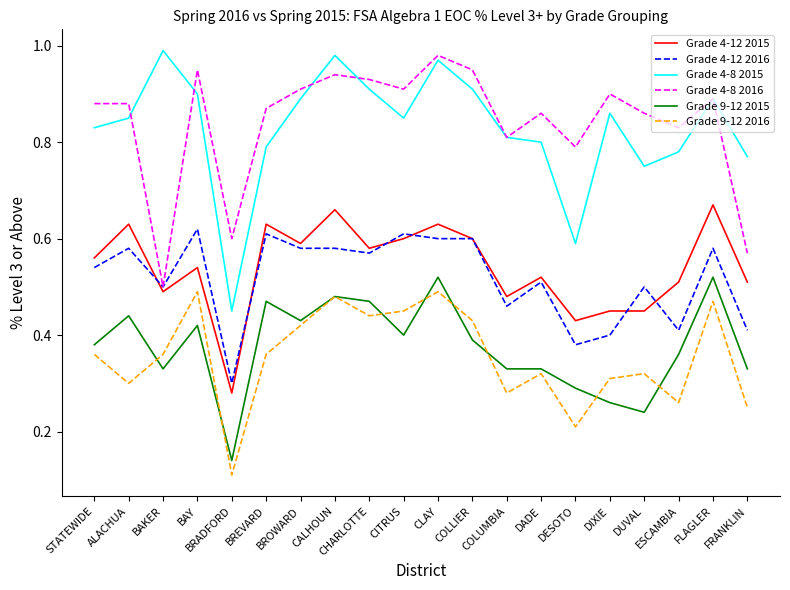

Does the chart have visible grid lines?

No